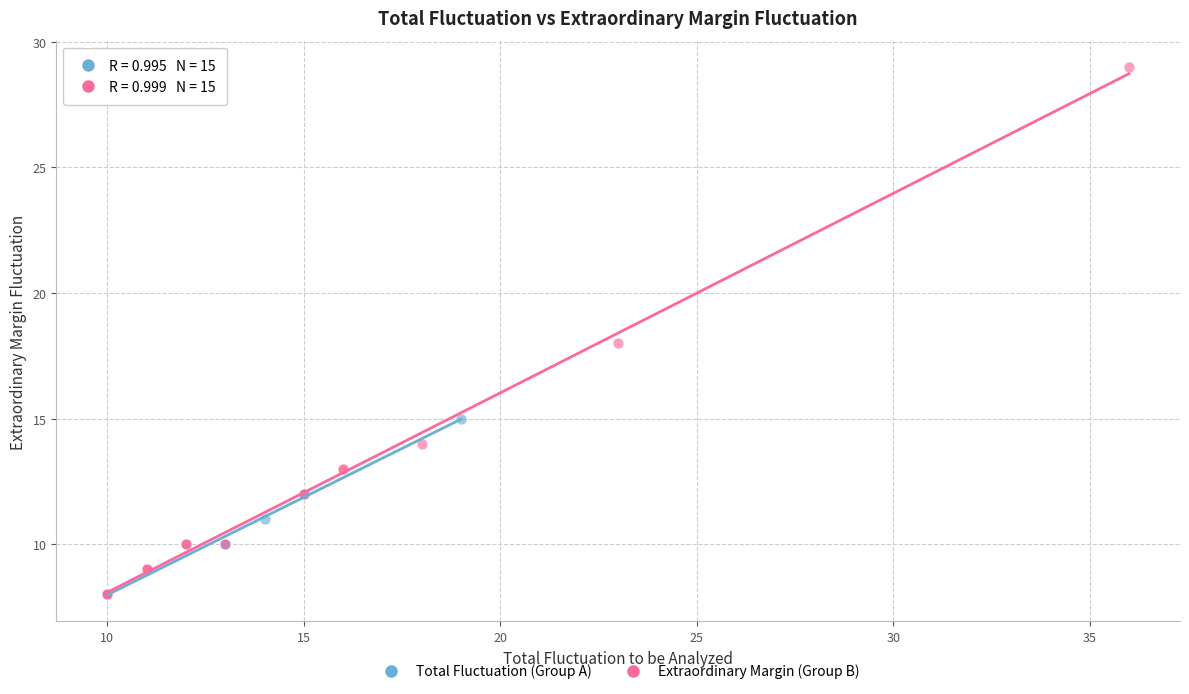

Which series contains the highest Y value?

Extraordinary Margin (Group B)